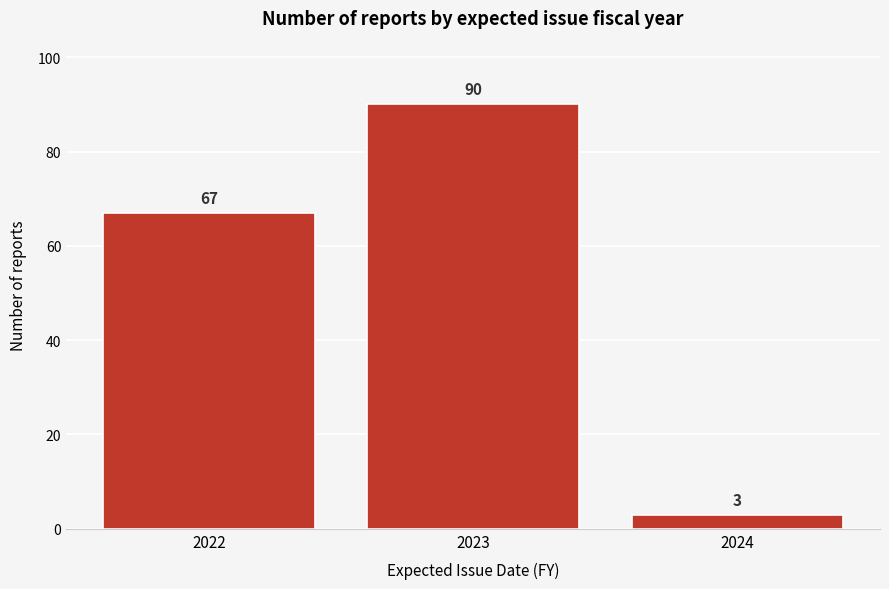

Reading left to right, list all the values displayed in this chart.

67	90	3